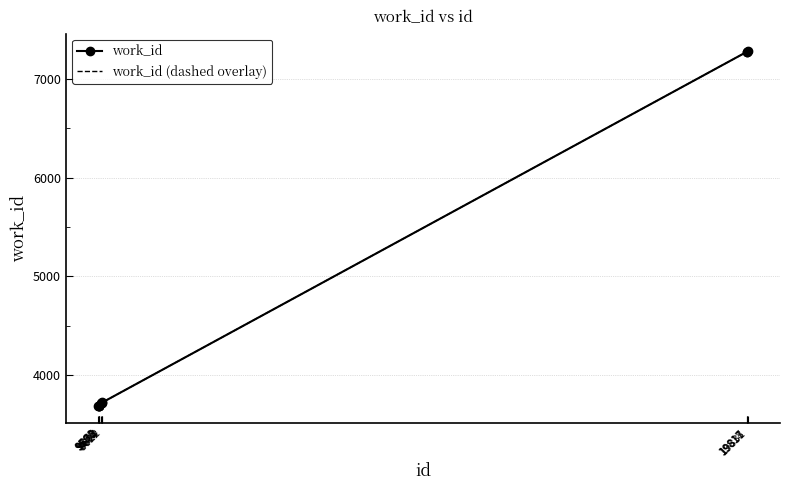

True or false: work_id and work_id (dashed overlay) cross at least once.

False